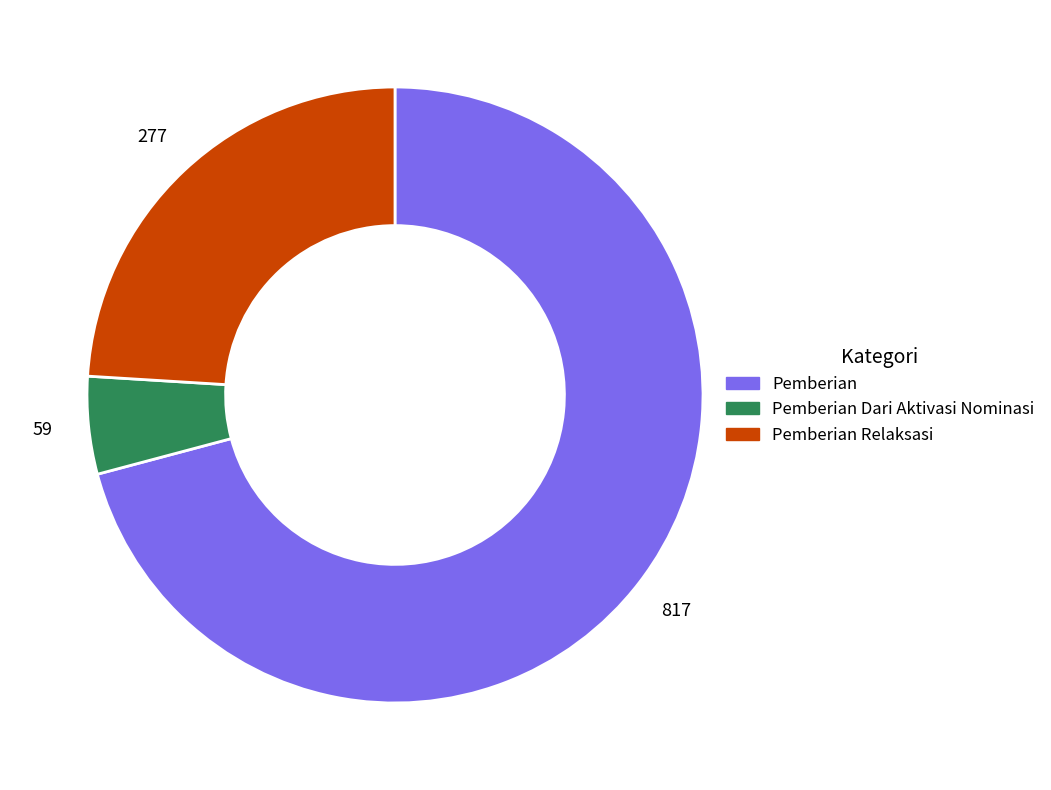

Does any single category account for the majority?

Yes